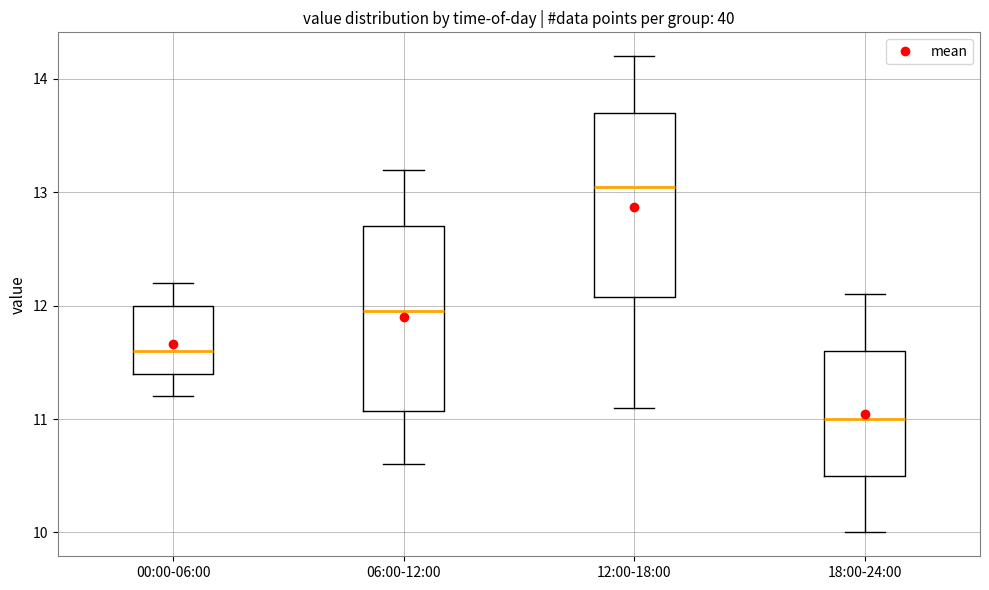

Reading left to right, read every box against the y-axis: the position of its median line, the range the box covers, and the ends of its whiskers. The values are not printed on the chart, so give them approximately, as read against the axis.

00:00-06:00: median 11.6, box 11.4 to 12.0, whiskers 11.2 to 12.2
06:00-12:00: median 12.0, box 11.1 to 12.7, whiskers 10.6 to 13.2
12:00-18:00: median 13.1, box 12.1 to 13.7, whiskers 11.1 to 14.2
18:00-24:00: median 11.0, box 10.5 to 11.6, whiskers 10.0 to 12.1